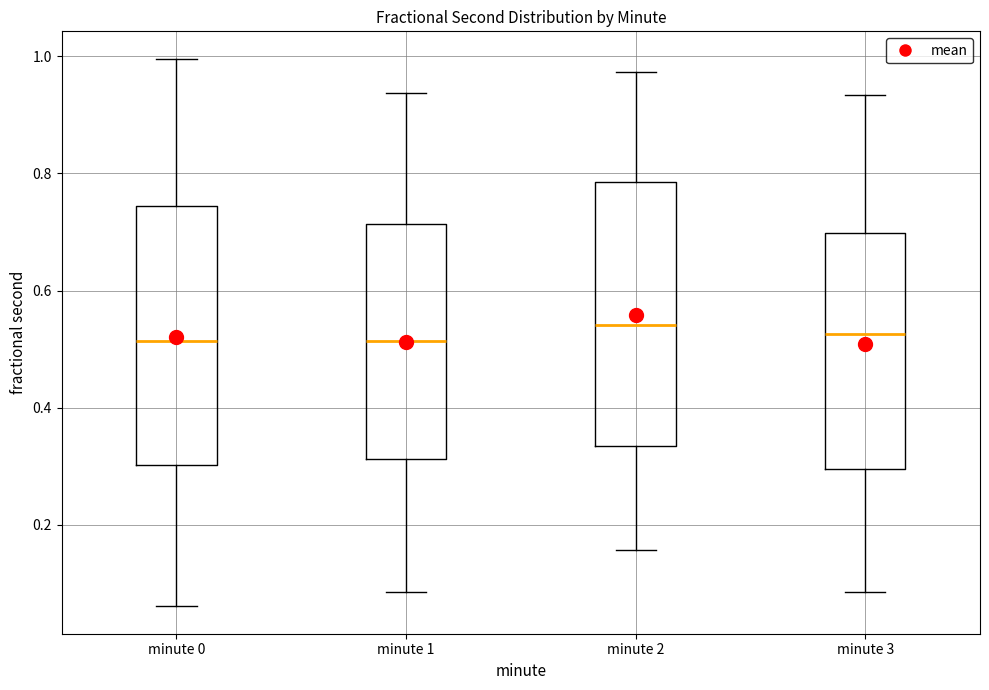

Where does the upper whisker of the box for minute 2 end on the y-axis? The values are not printed on the chart, so give them approximately, as read against the axis.

0.98